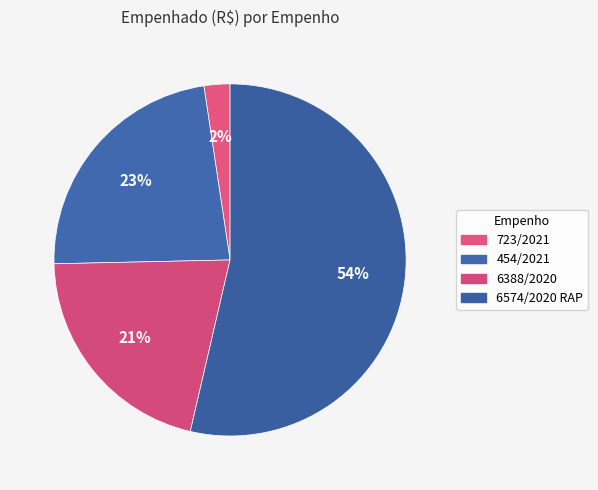

Count the number of slices in the pie.

4